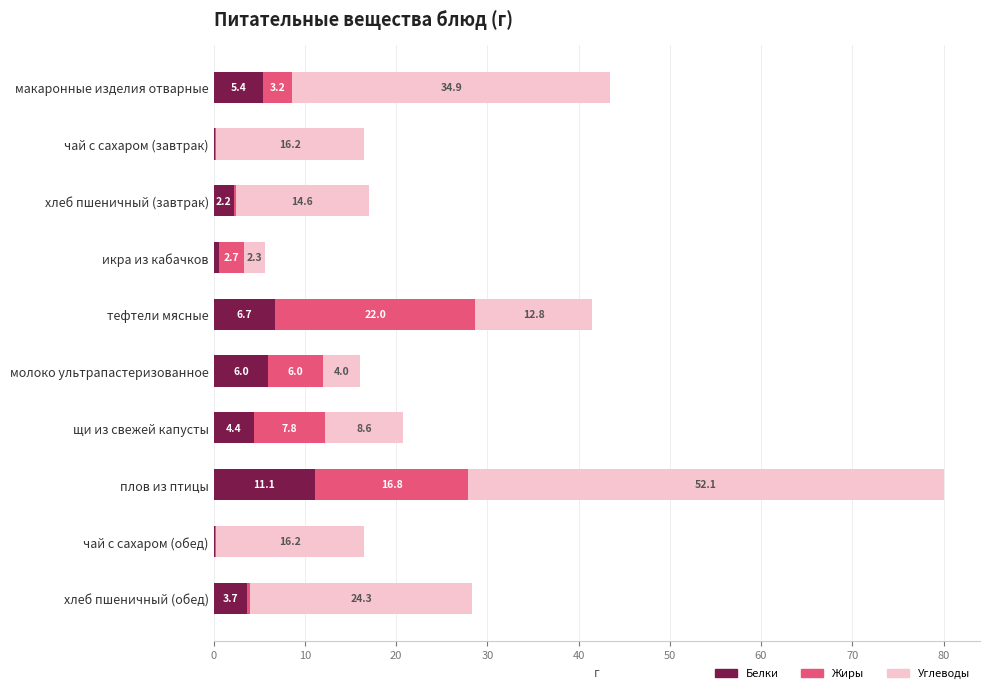

Where is Белки nearest to the value 5?

макаронные изделия отварные